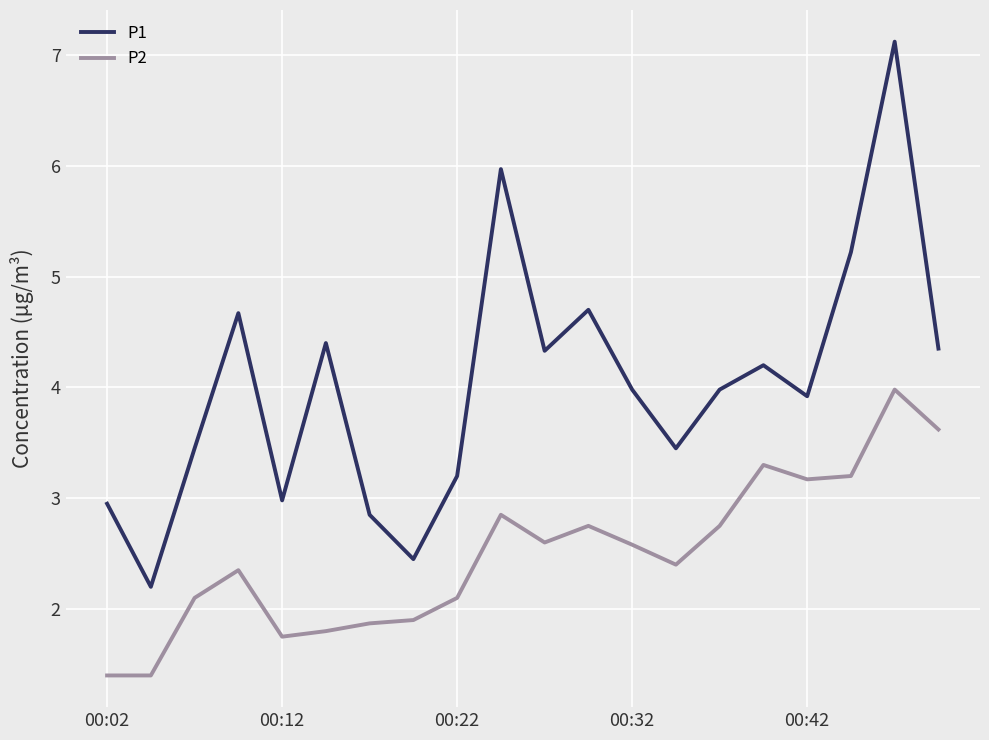

True or false: P2 and P1 cross at least once.

False